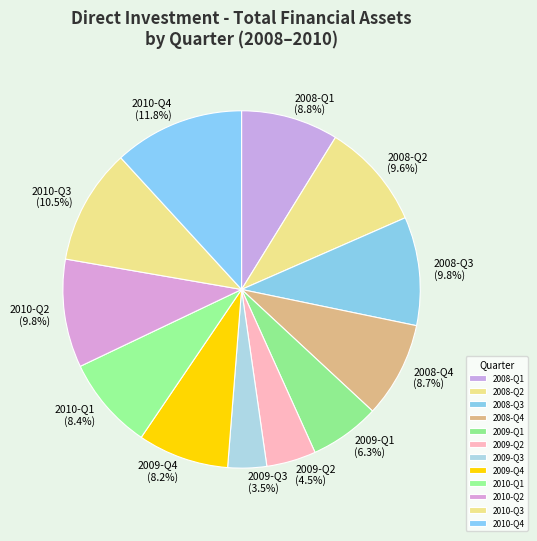

What percentage is the 2008-Q1 slice, to the nearest percent?

9%